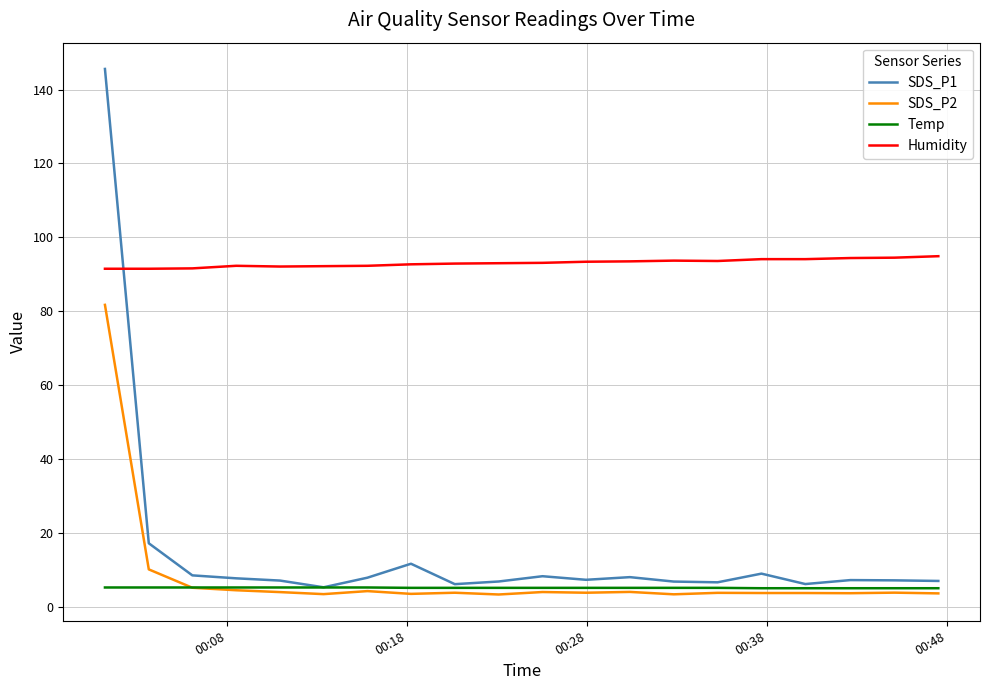

Which series has the largest total across all categories?

Humidity